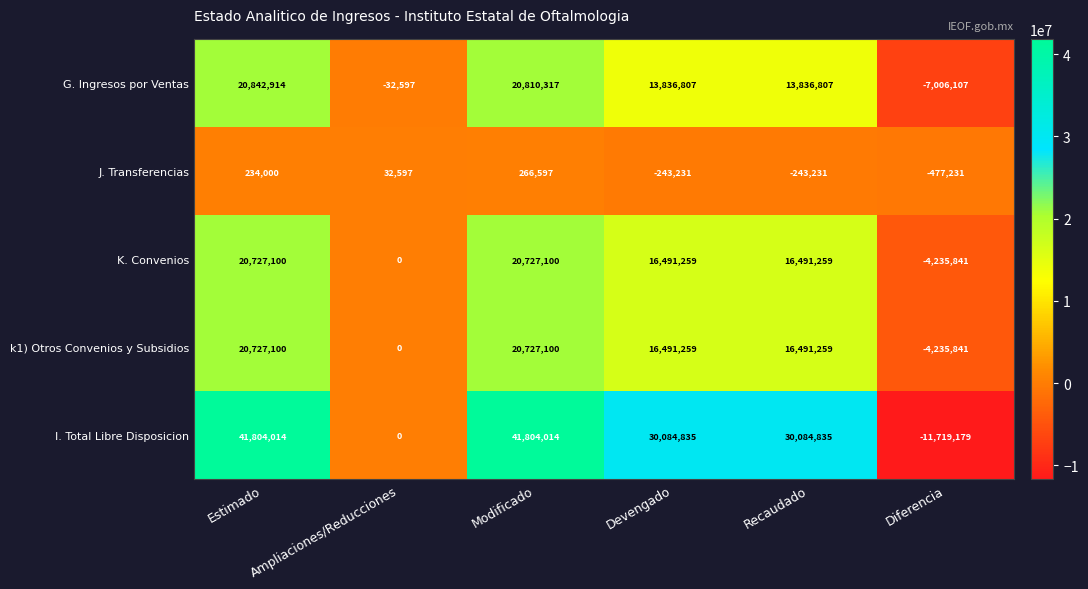

What is the spread (max minus min) of values at Recaudado?

30328066